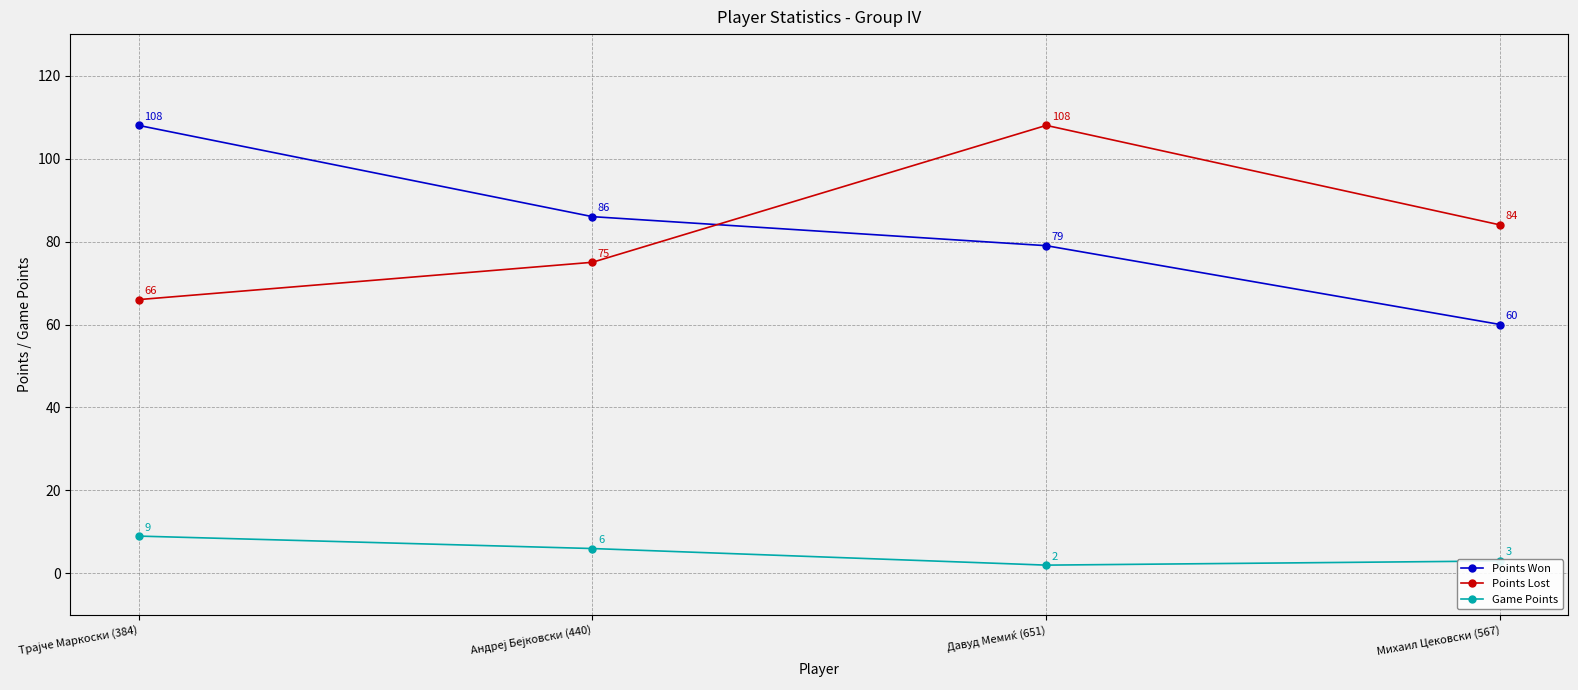

Count the Points Lost values in the range 75 to 108.

3